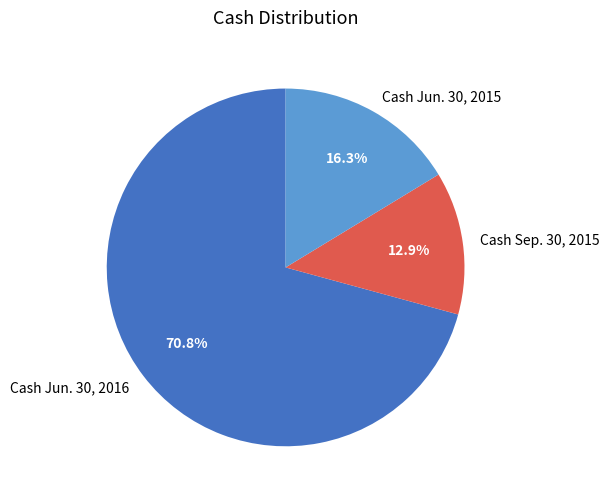

Is it true that Cash Jun. 30, 2016 is 71% of the pie?

True